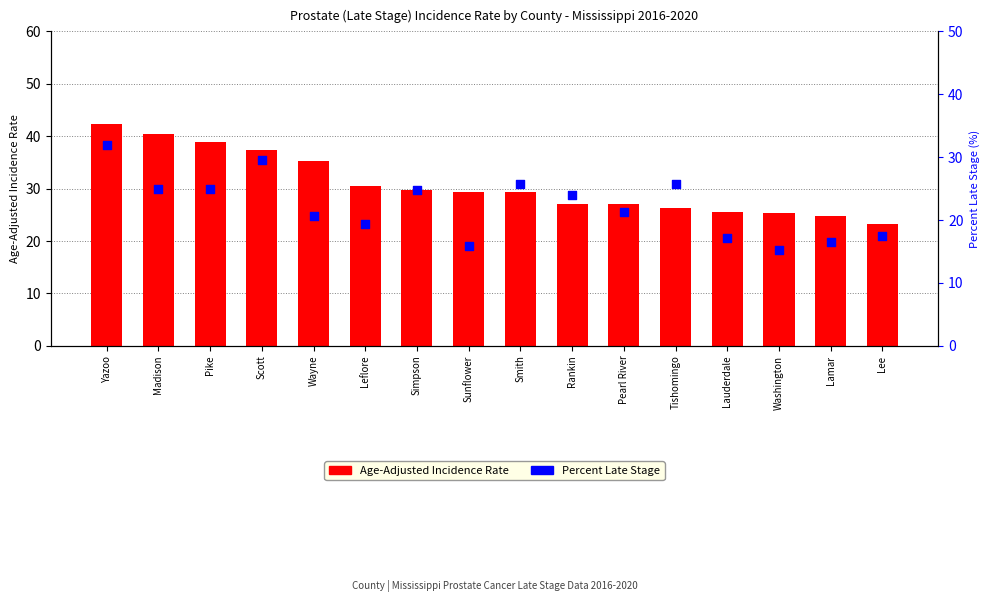

Which series has the largest Y range (max minus min)?

Age-Adjusted Incidence Rate